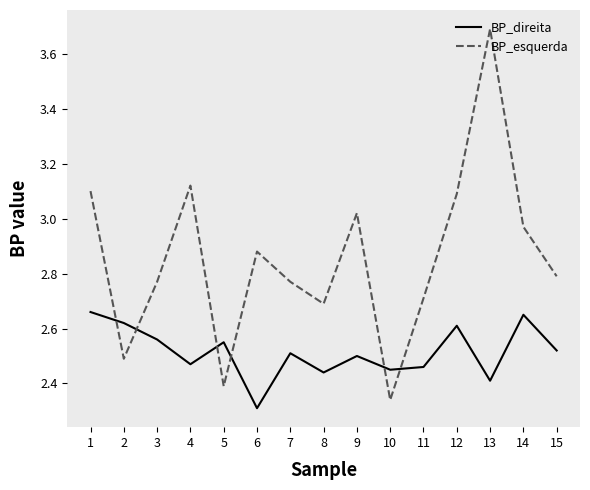

What is the total value across all series at 12?

5.7